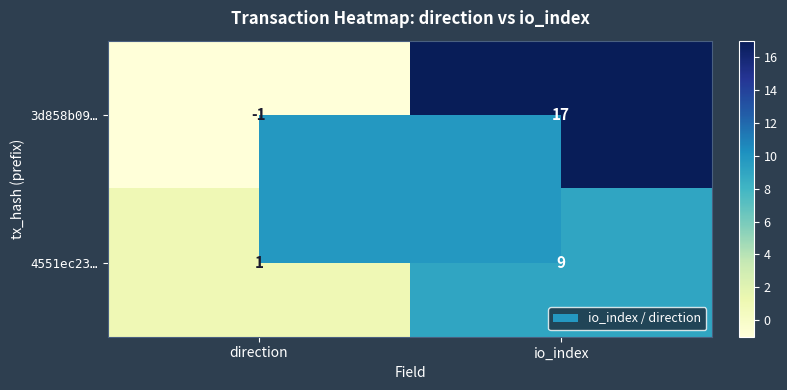

What is the difference between the 4551ec23… values at io_index and direction?

8